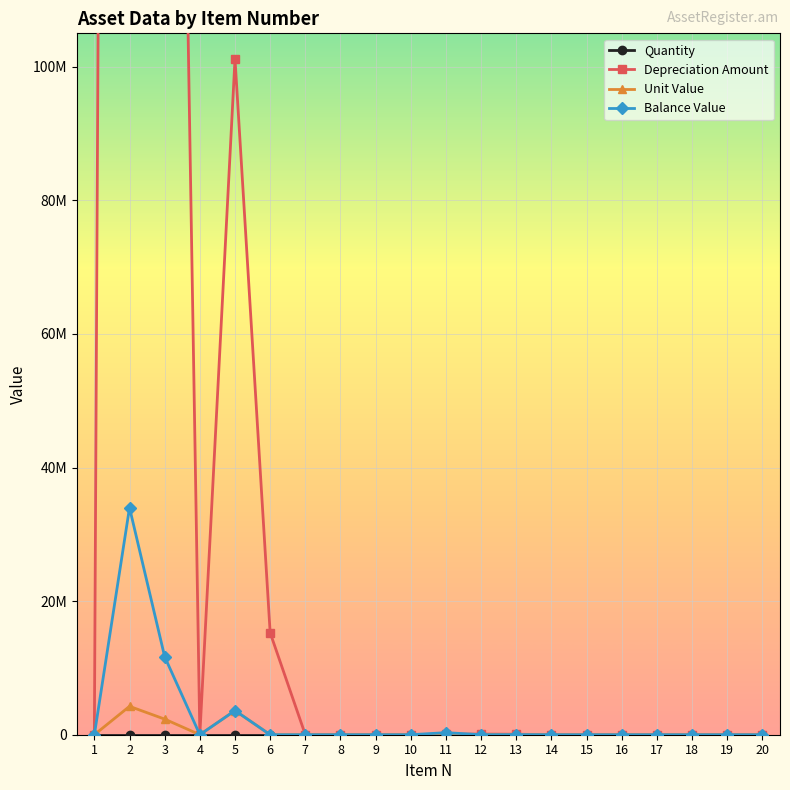

Which series has the largest range (max minus min)?

Depreciation Amount